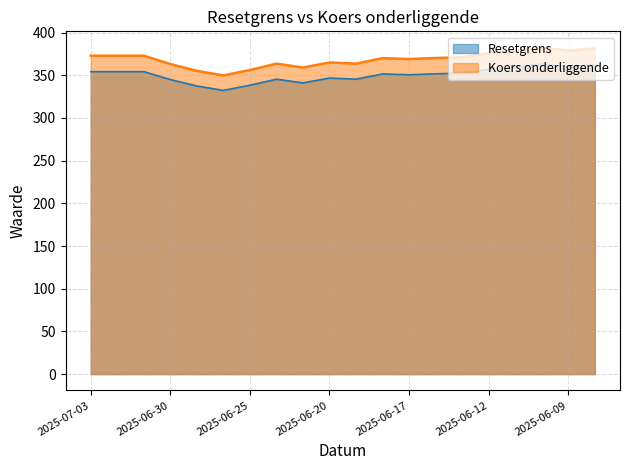

Between 2025-06-10 and 2025-06-11, which is larger?

2025-06-10